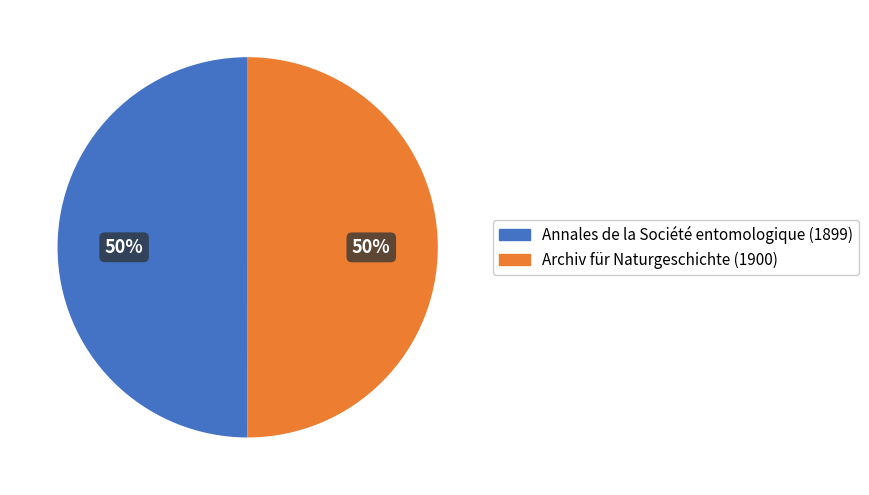

The Archiv für Naturgeschichte (1900) slice represents 50% of the pie. True or false?

True